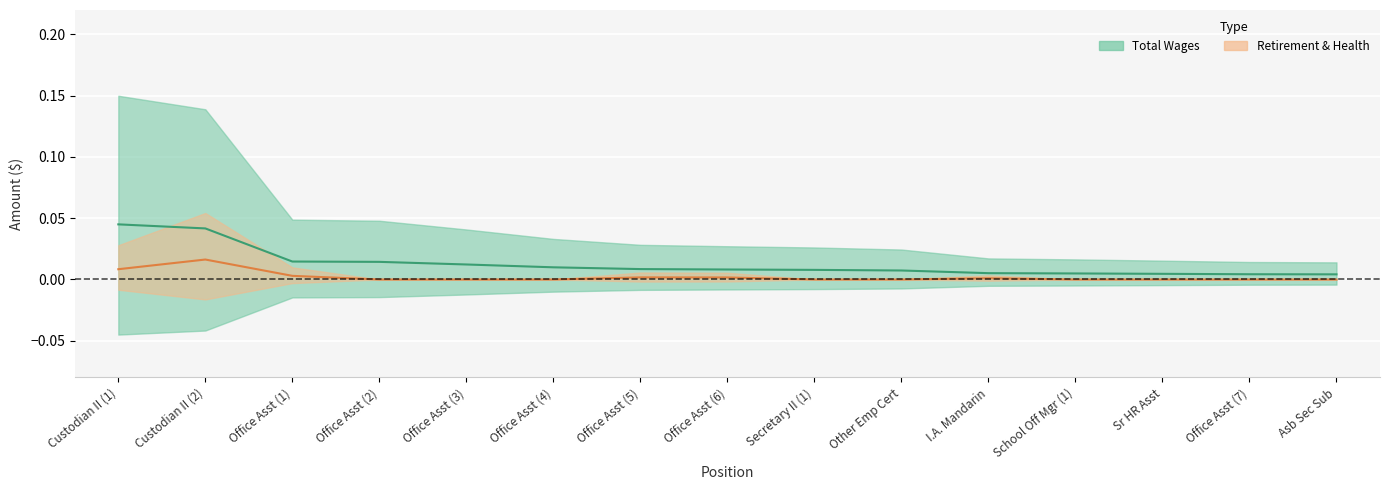

Is this an area chart (filled region under the line)?

No